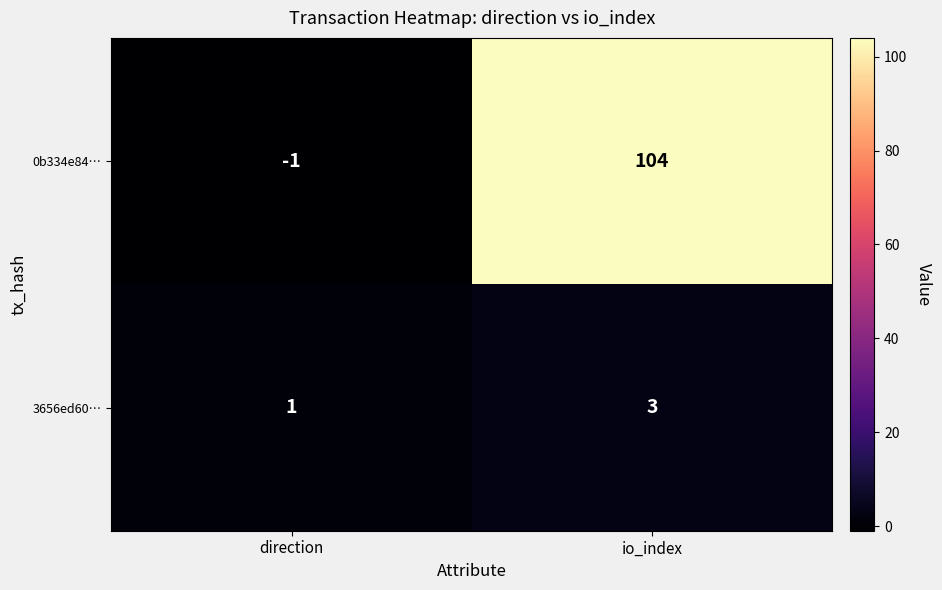

Reading left to right, what are all the values shown in this chart?

0b334e84…: direction=-1	io_index=104
3656ed60…: direction=1	io_index=3